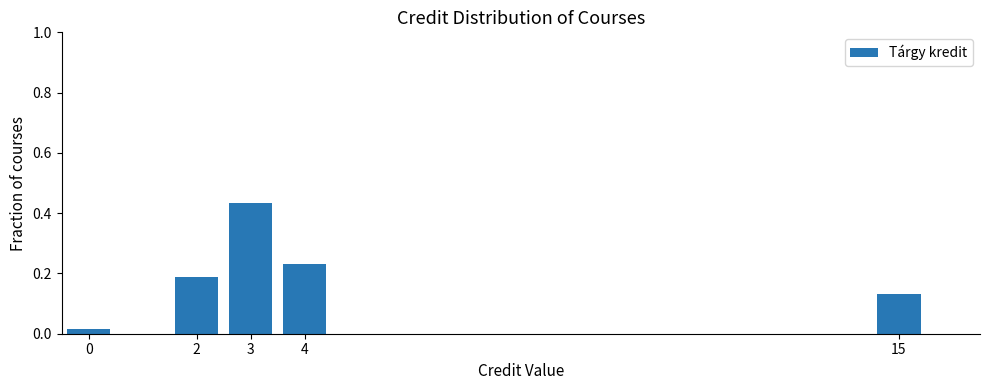

Is it true that the value at 4 is 0.4?

False